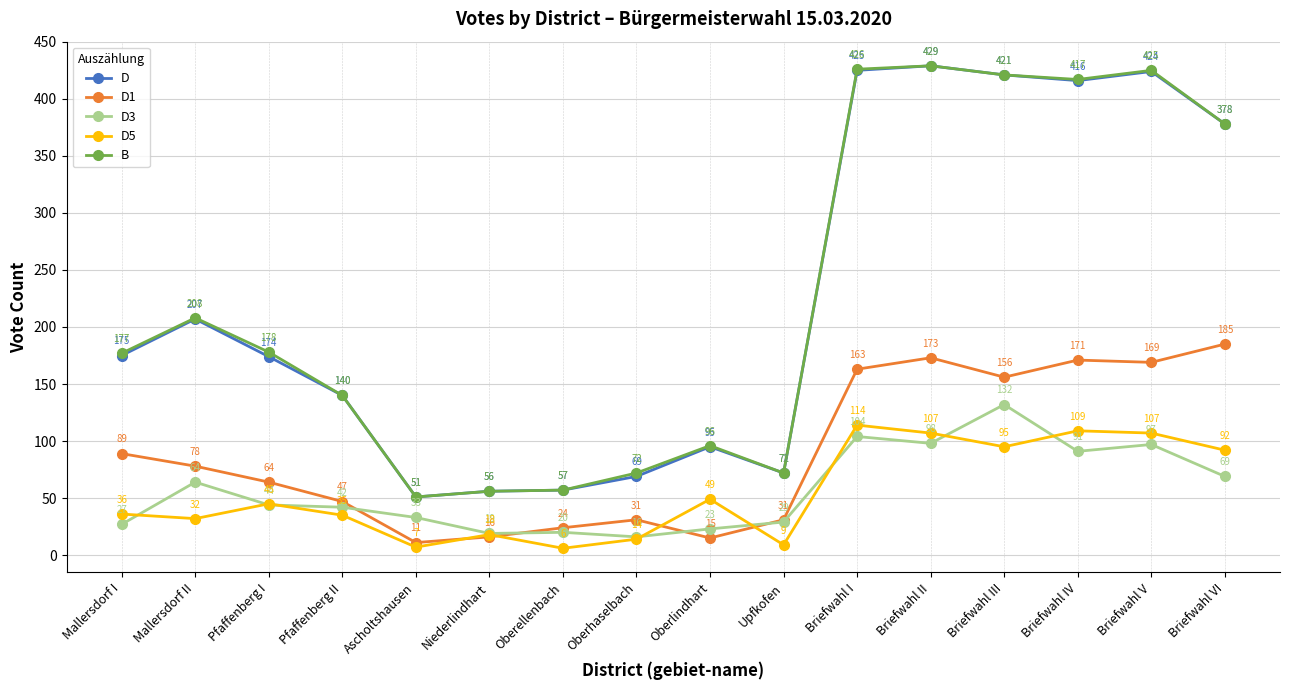

Which category has the lowest value in the D5 series?

Oberellenbach